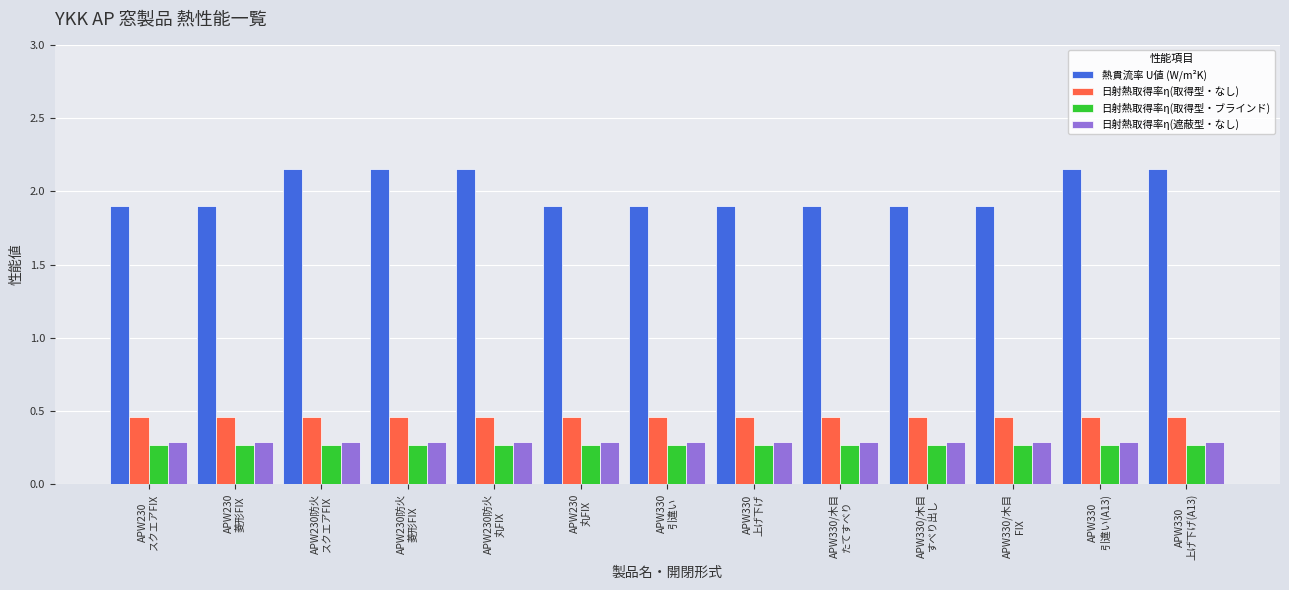

What is the highest value of the 日射熱取得率η(取得型・ブラインド) series?

0.3